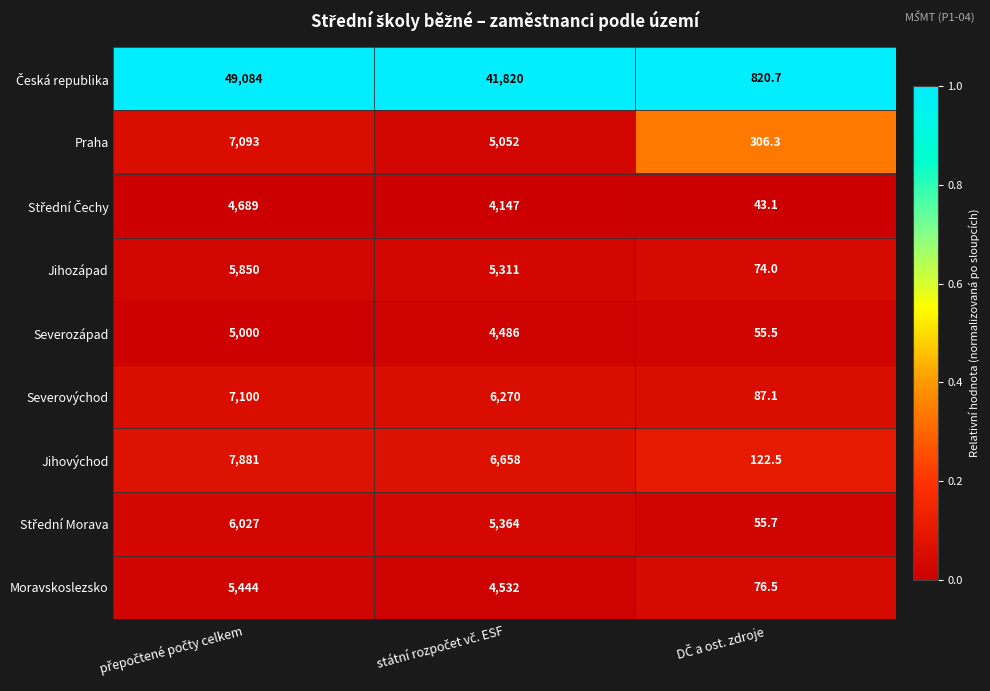

What is the average value of the Jihovýchod series?

4887.2